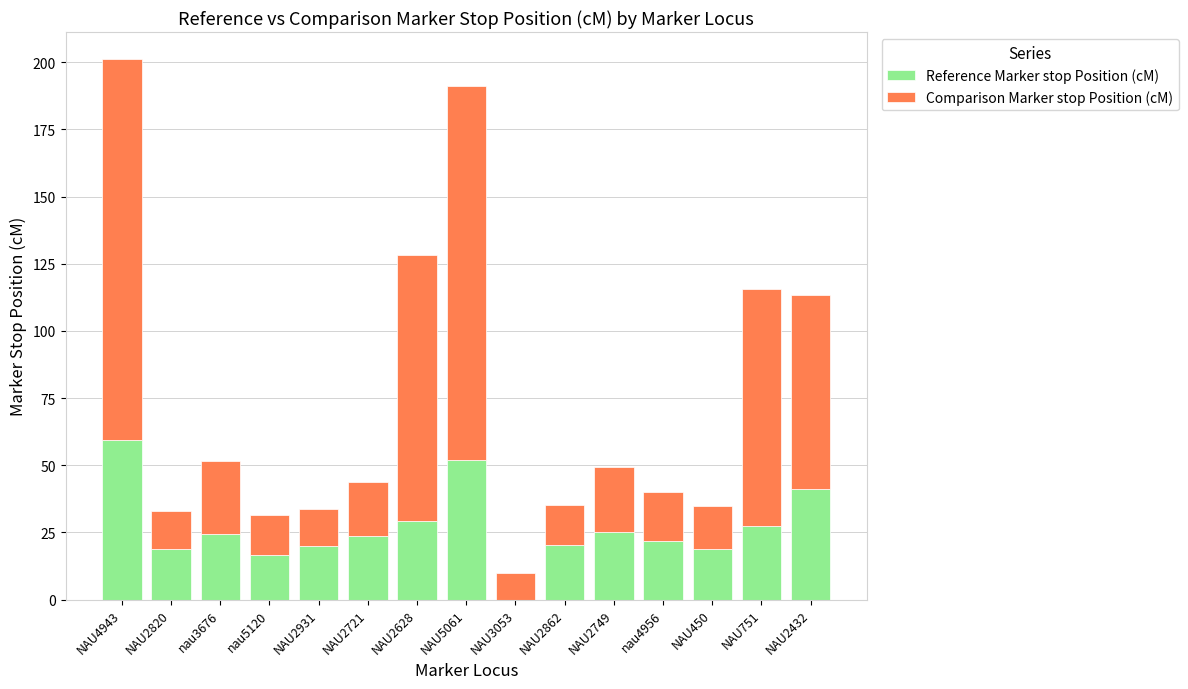

At which label is Reference Marker stop Position (cM) closest to 29?

NAU2628